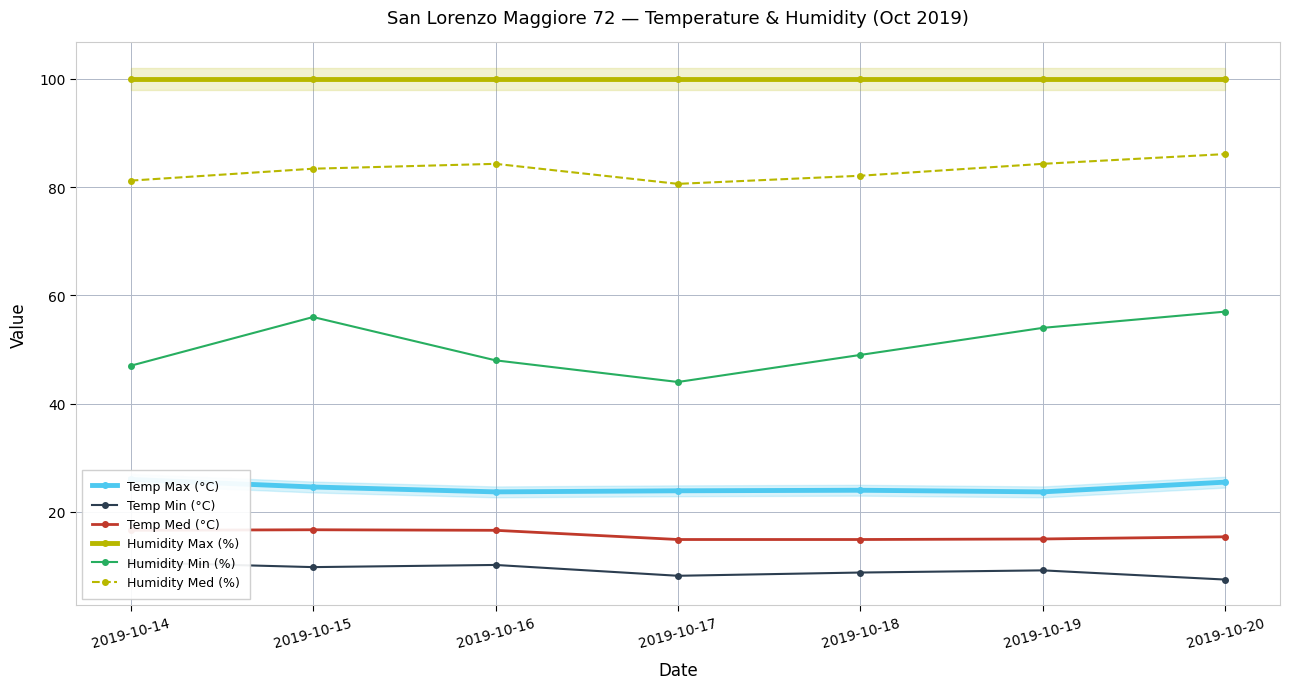

What is the value of the Temp Max (°C) point at the 2nd from the left?

24.6